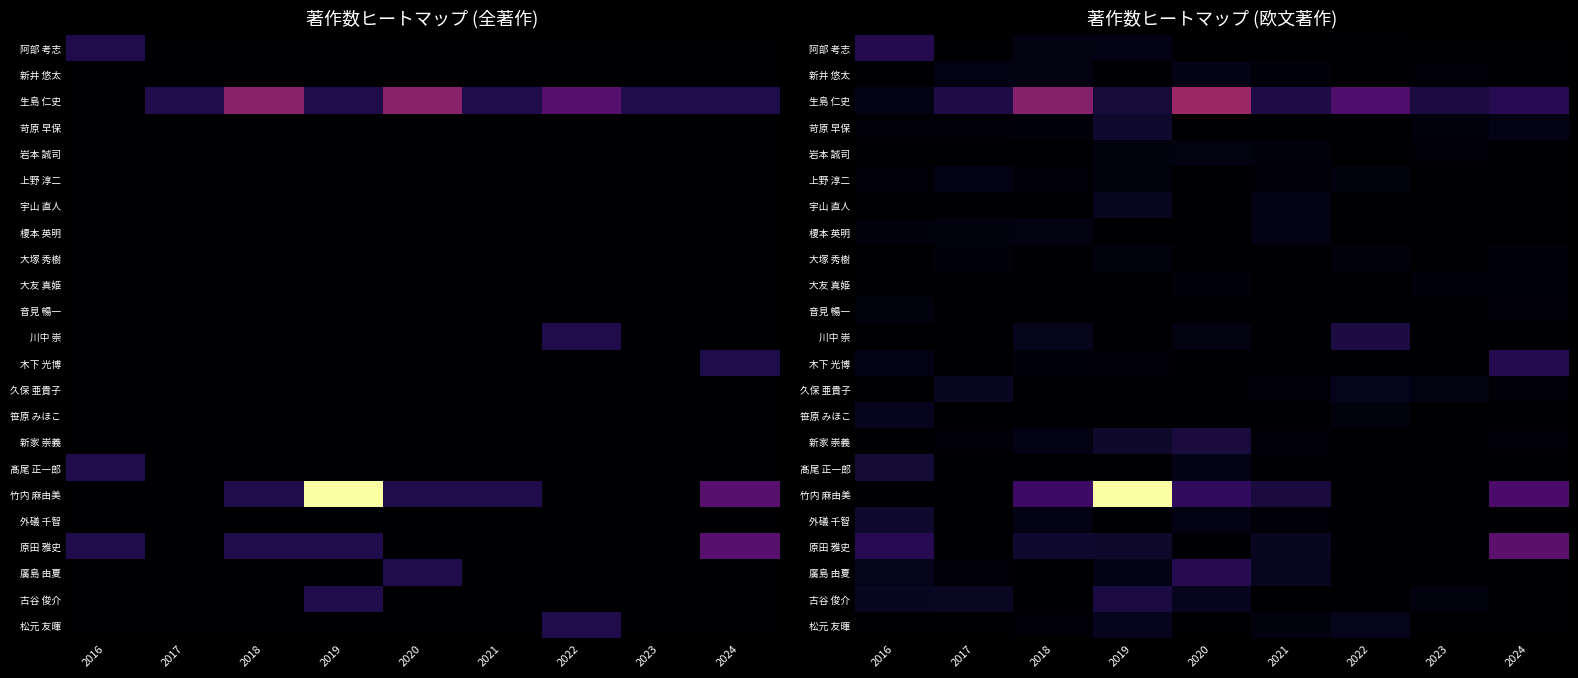

The value of 久保 亜貴子 at 2016 is 0.0. True or false?

True